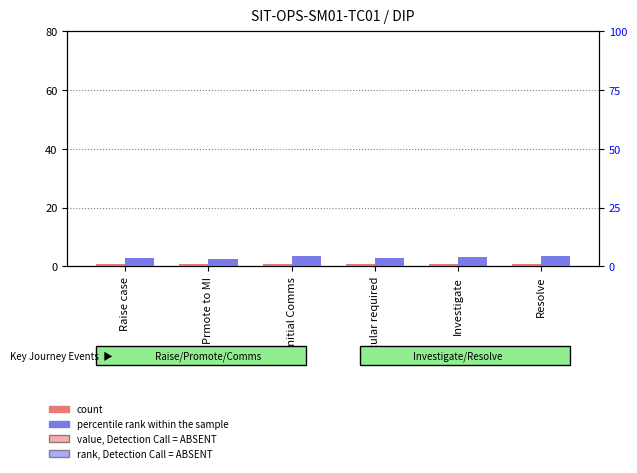

Where does the percentile rank within the sample series first go above 3?

Initial Comms